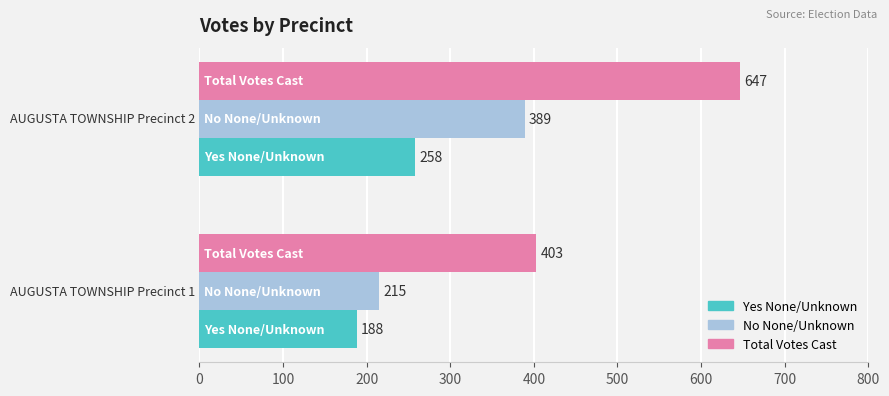

List the series in order of their overall mean, highest first.

Total Votes Cast, No None/Unknown, Yes None/Unknown